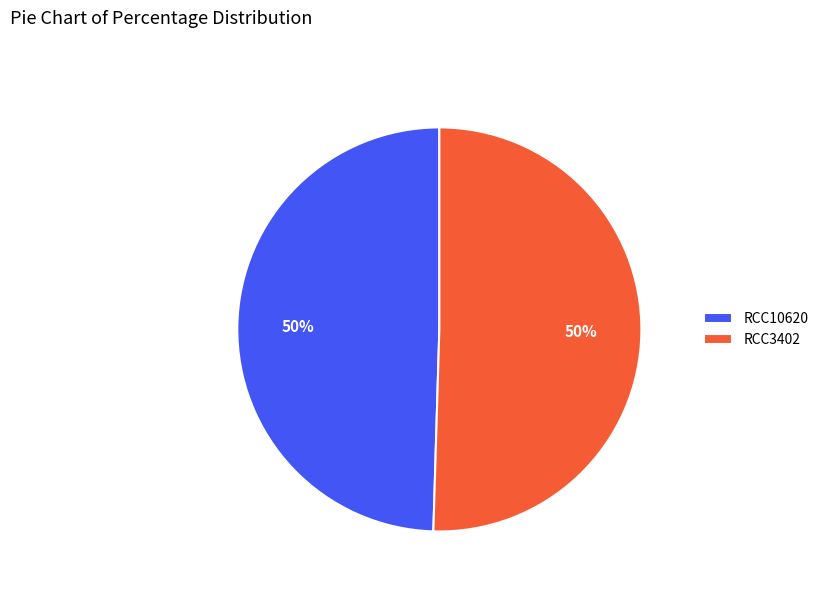

To the nearest percent, what percentage of the pie is RCC10620?

50%